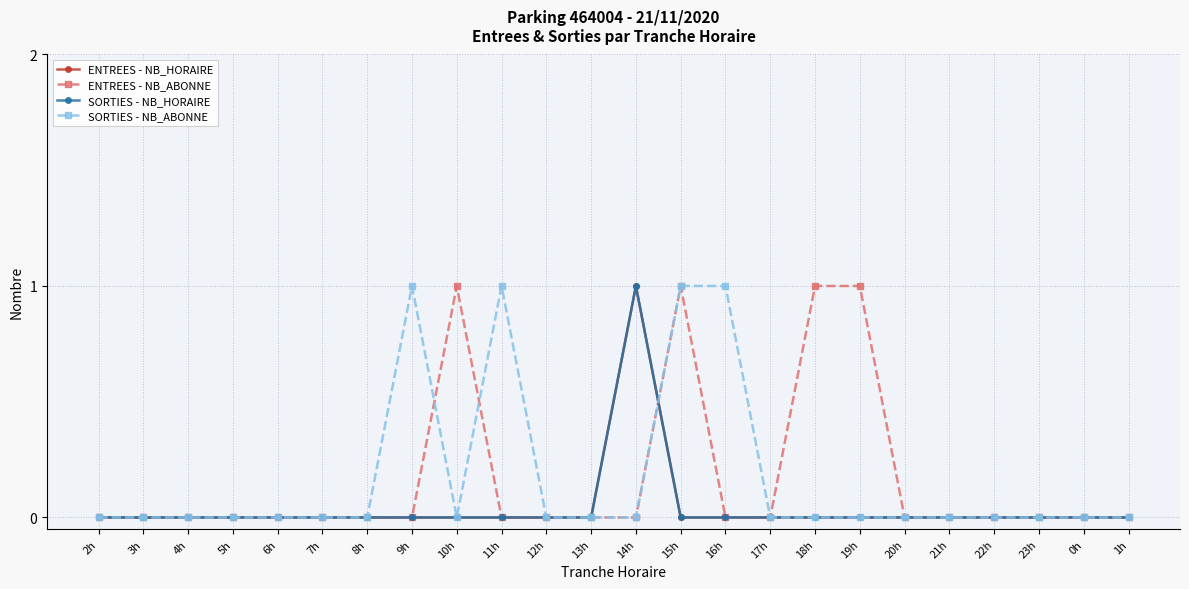

Where is ENTREES - NB_ABONNE nearest to the value 0?

2h